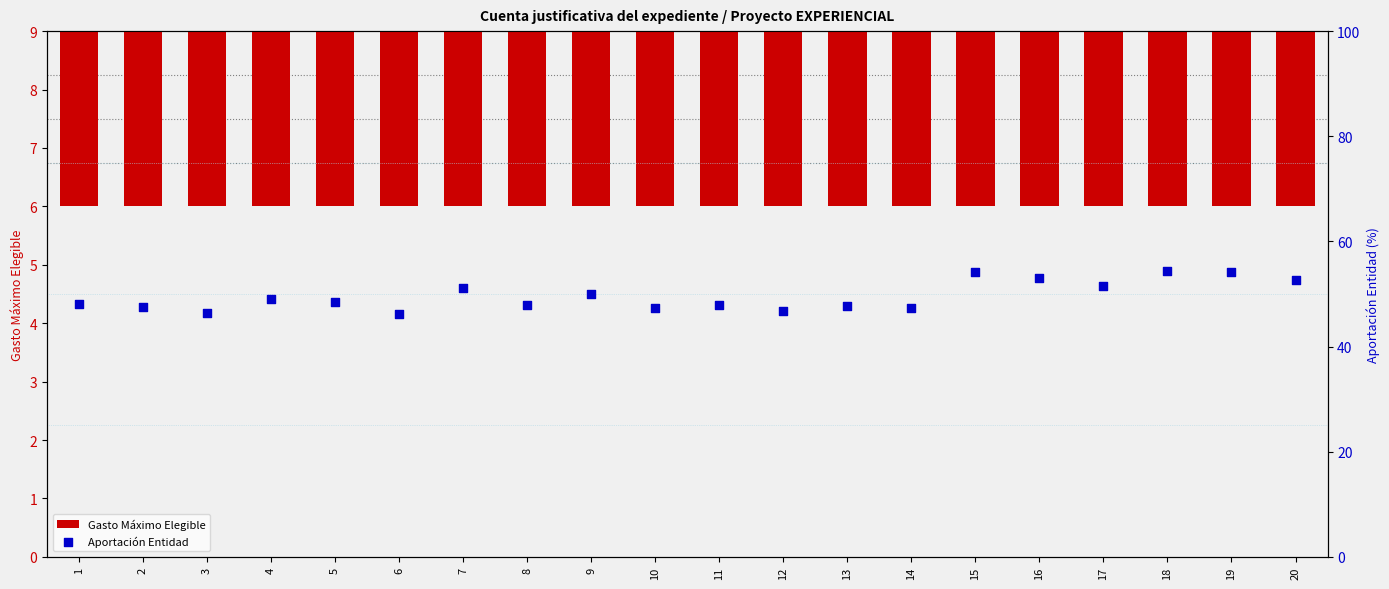

What are all the series names shown in the legend?

Gasto Máximo Elegible, Aportación Entidad